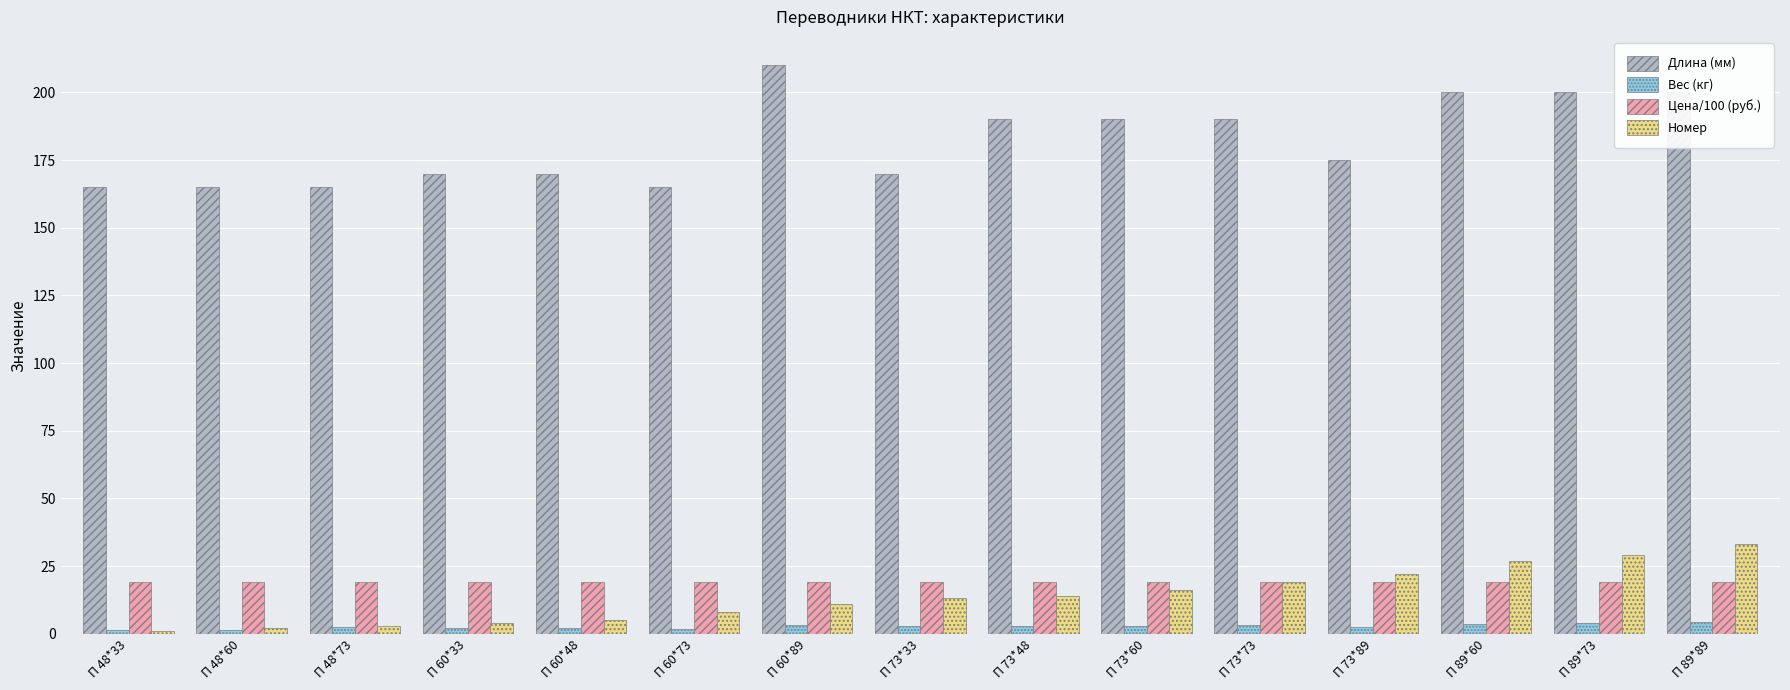

Count the number of categories in the chart.

15